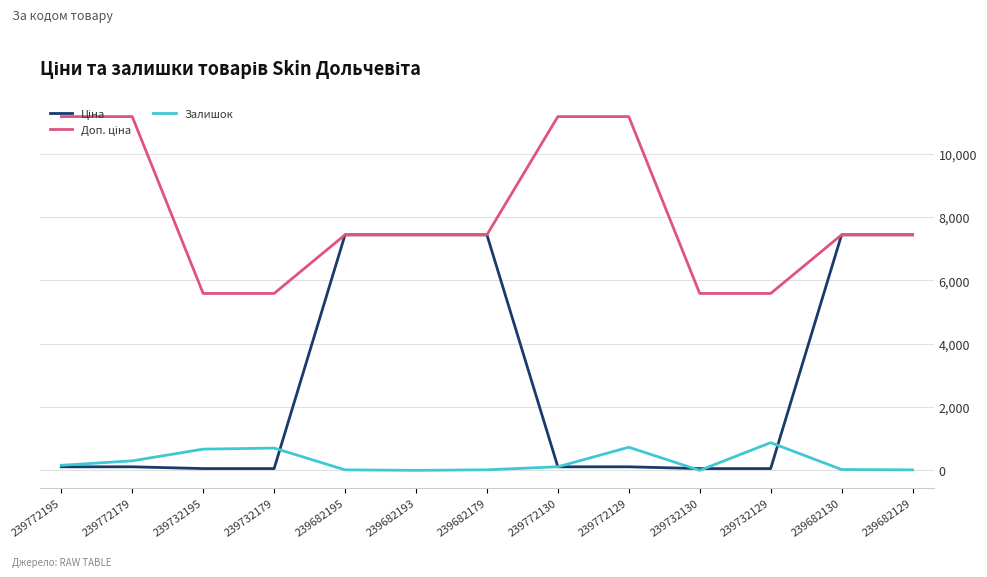

The Залишок series shows 703.0 at 239732179. True or false?

True